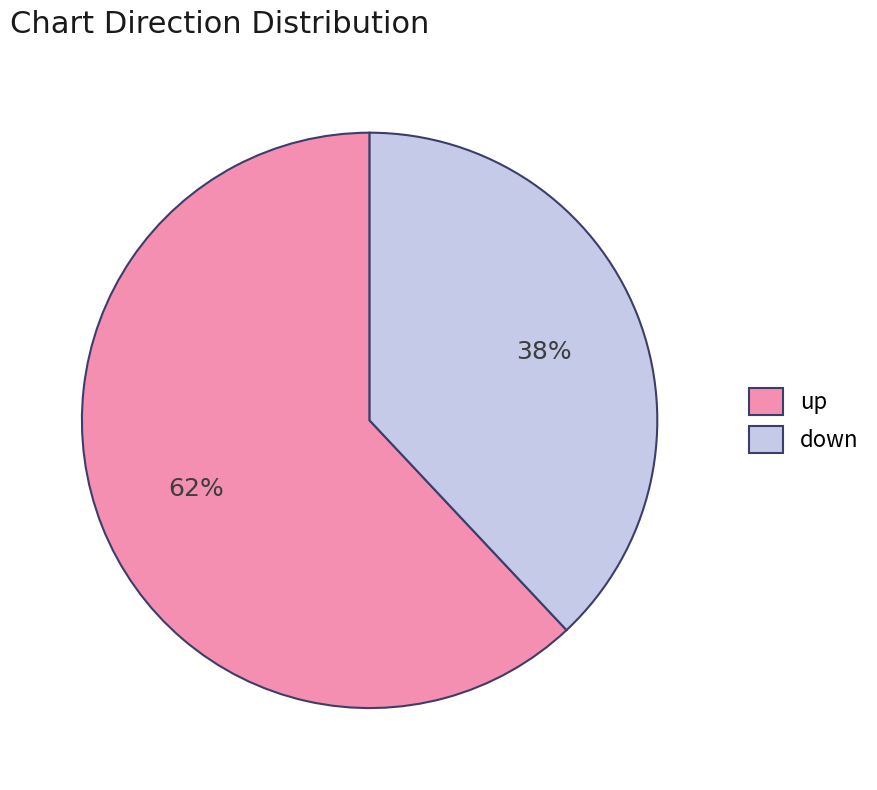

Do down and up together represent more than half of the pie?

Yes